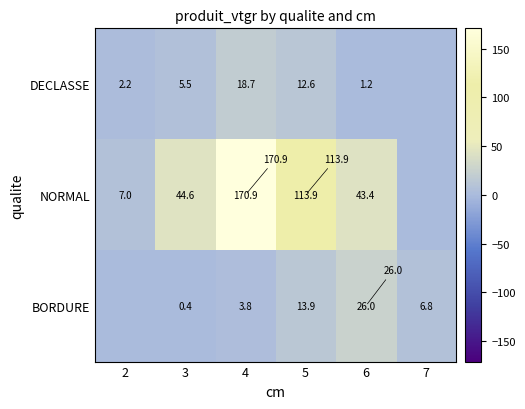

What is the difference between the DECLASSE values at 6 and 5?

11.4